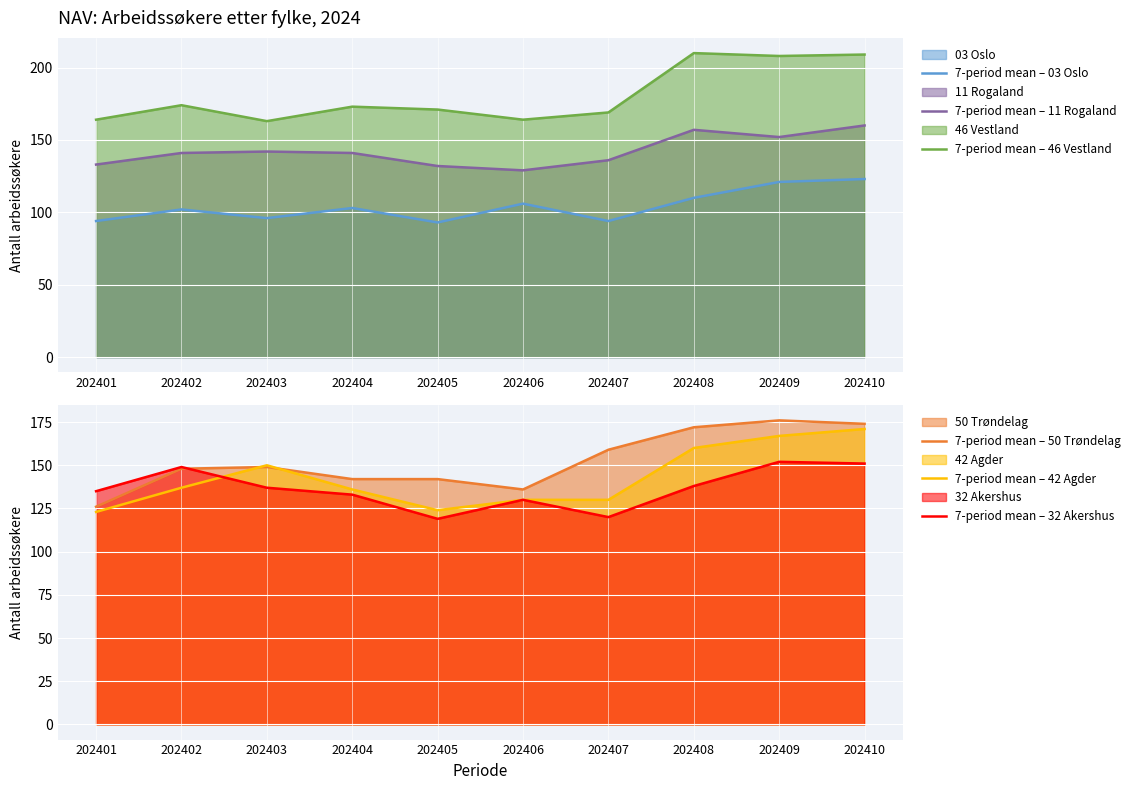

What is the total value across all series at 202408?

947